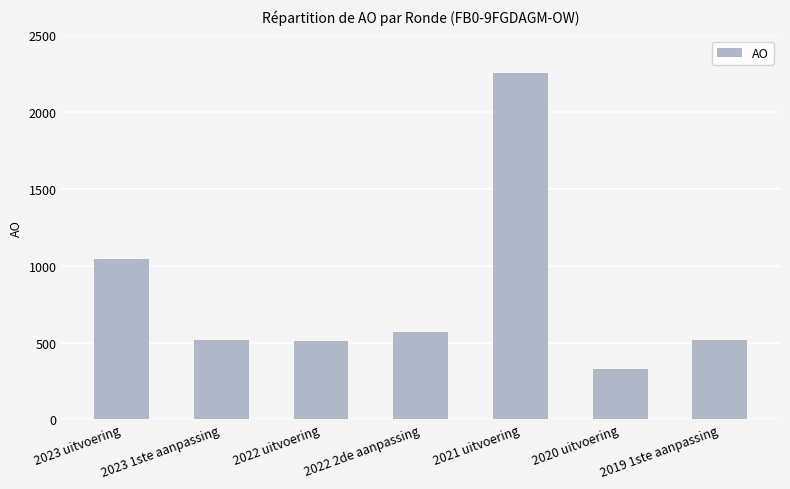

The value at 2020 uitvoering is 546. True or false?

False